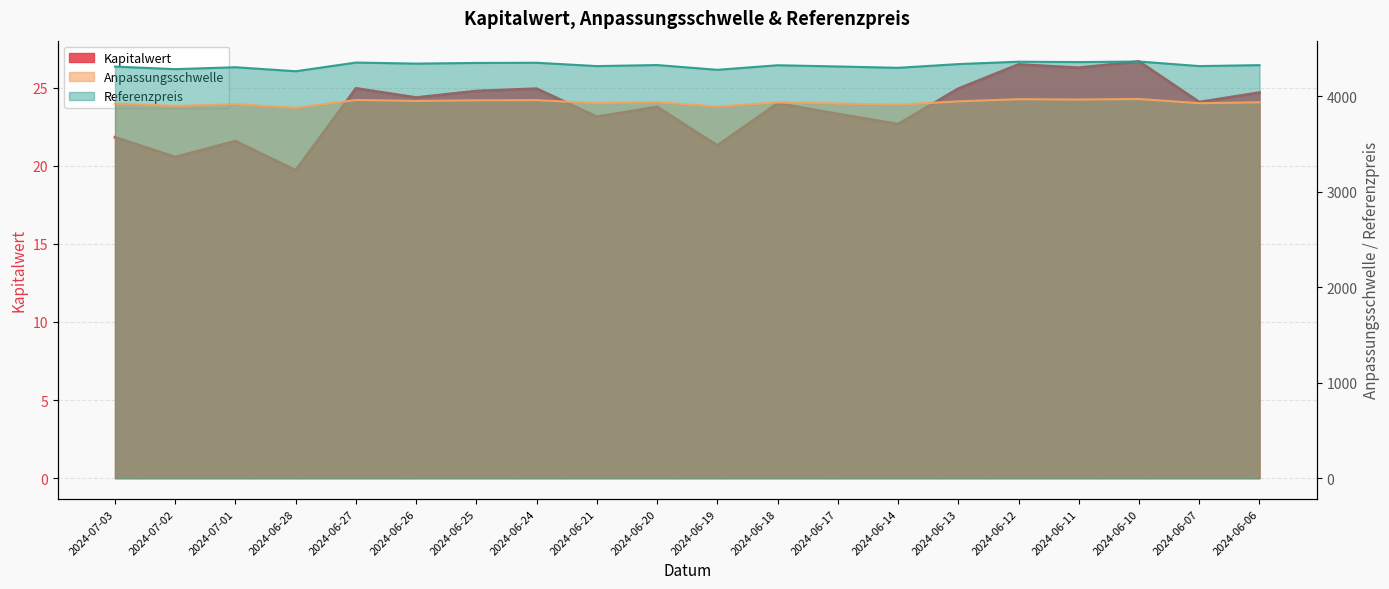

What are all the series names shown in the legend?

Kapitalwert, Anpassungsschwelle, Referenzpreis